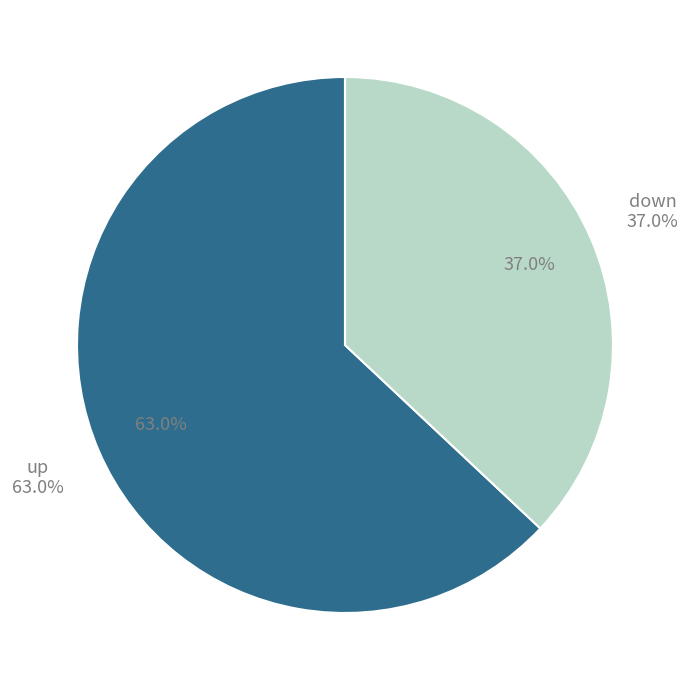

What is the change in value from up to down?

-26